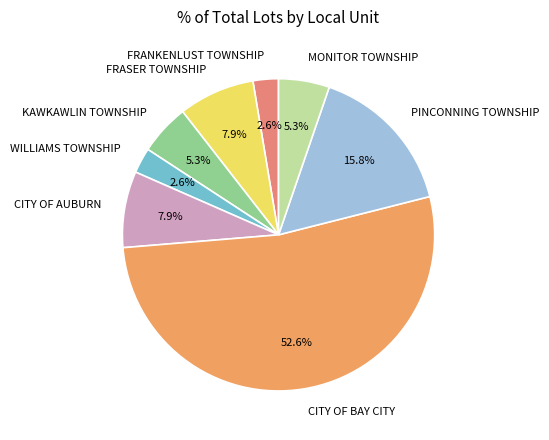

Which has a higher value, KAWKAWLIN TOWNSHIP or WILLIAMS TOWNSHIP?

KAWKAWLIN TOWNSHIP